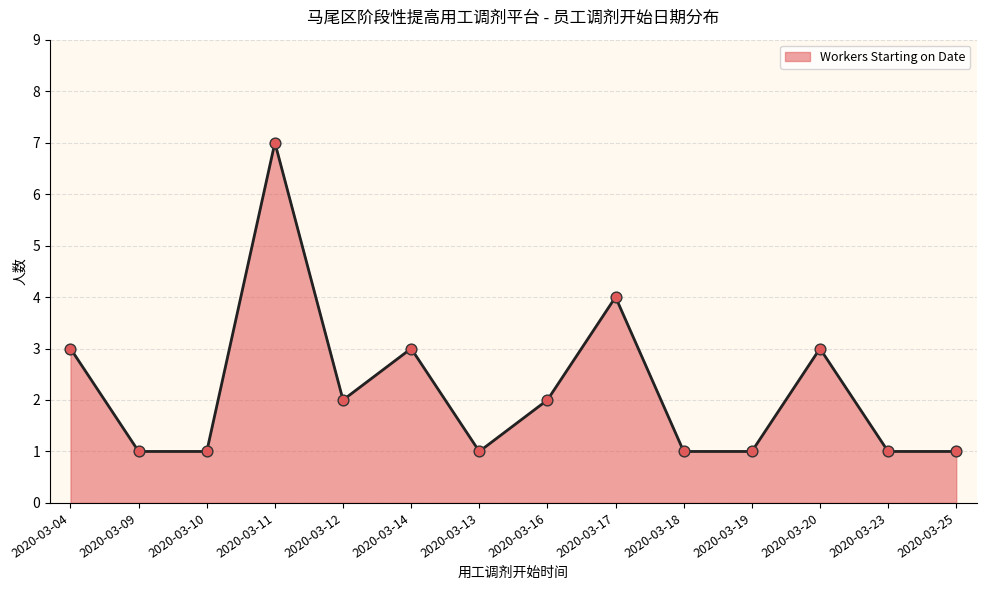

What is the ratio of the value at 2020-03-11 to the value at 2020-03-16?

3.5